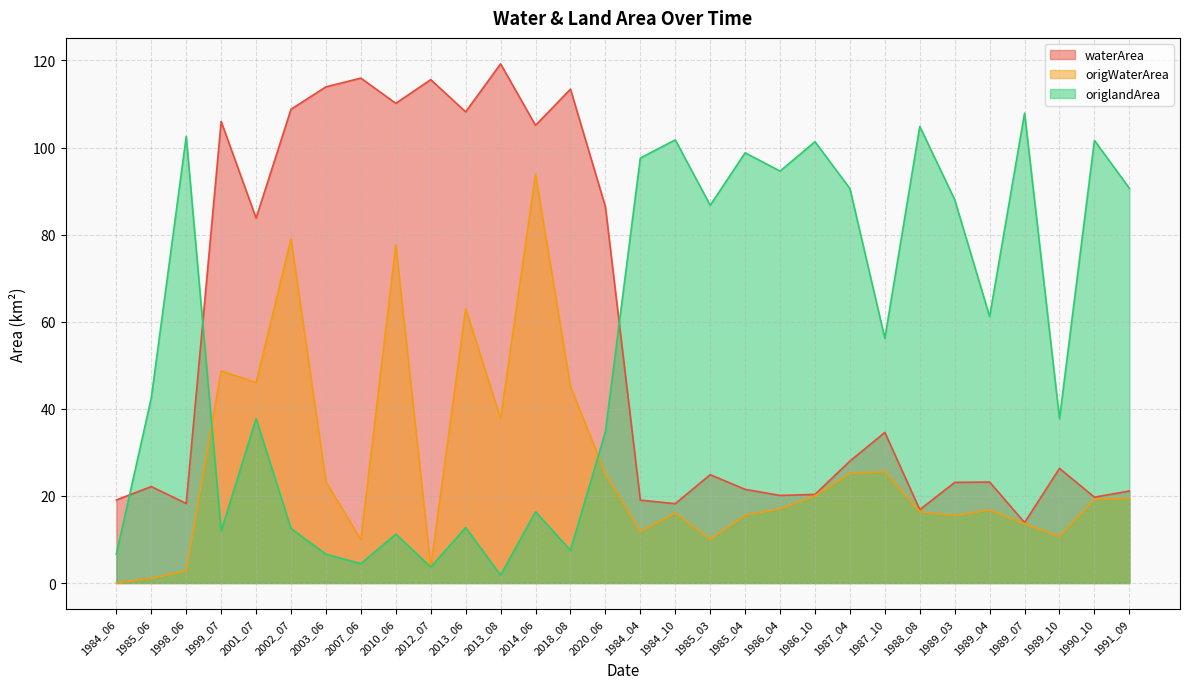

Where is the first local maximum for origWaterArea?

1999_07